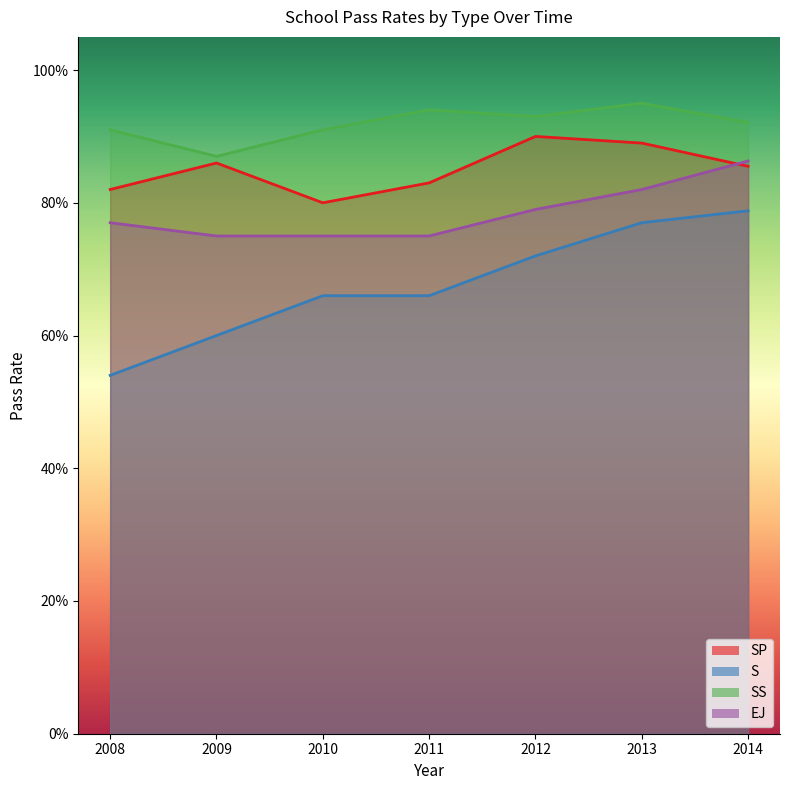

Which series has the widest spread of values?

S